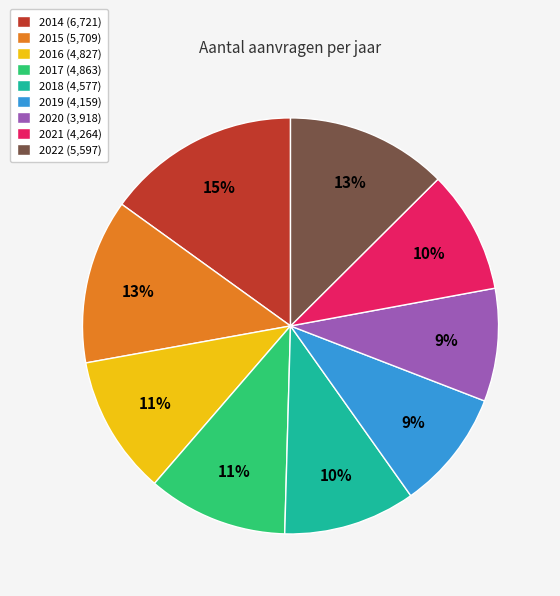

To the nearest percent, what is the combined percentage of 2020 (3,918) and 2018 (4,577)?

19%